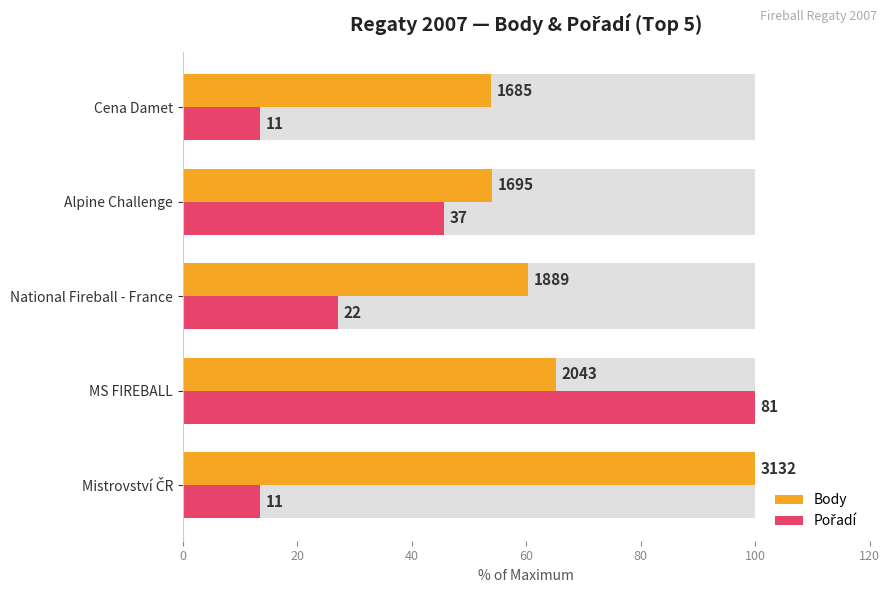

True or false: Body has a value of 102.7 at MS FIREBALL.

False